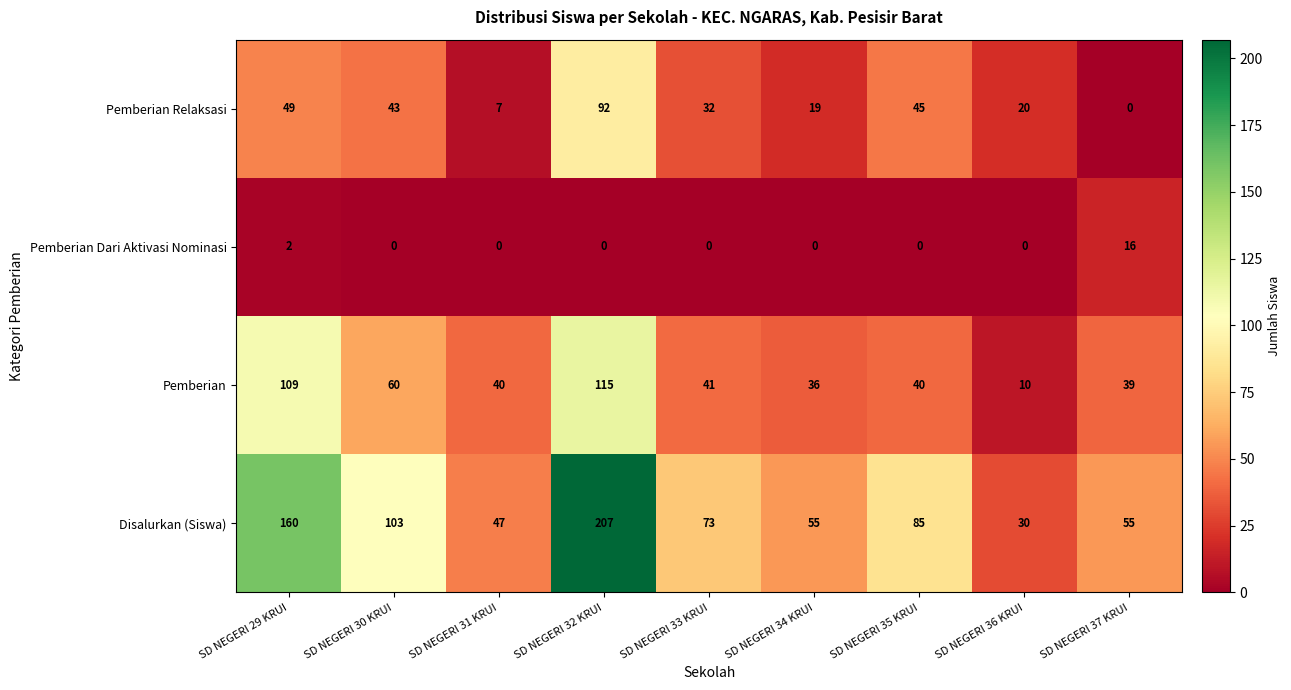

At which category is the sum across all series the highest?

SD NEGERI 32 KRUI